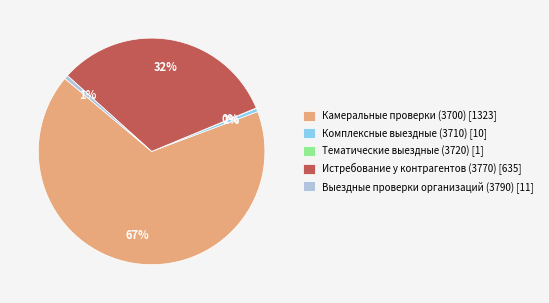

Is there a majority slice in this chart?

Yes